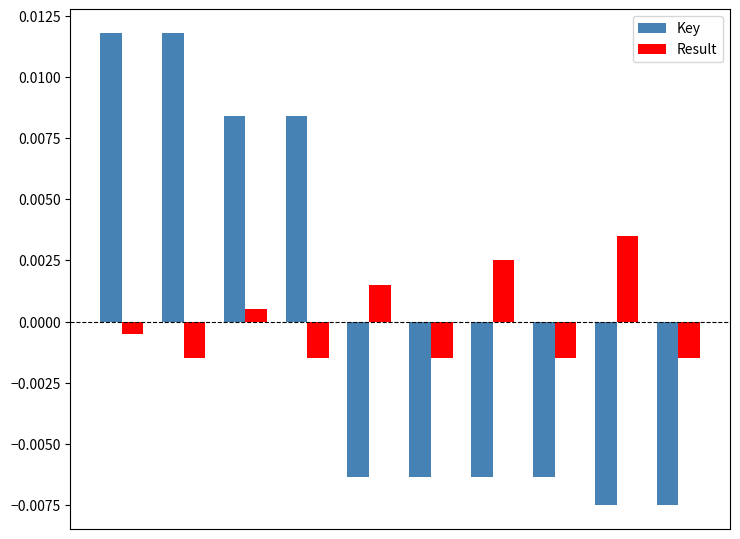

How many Key values are between 0 and 1?

4